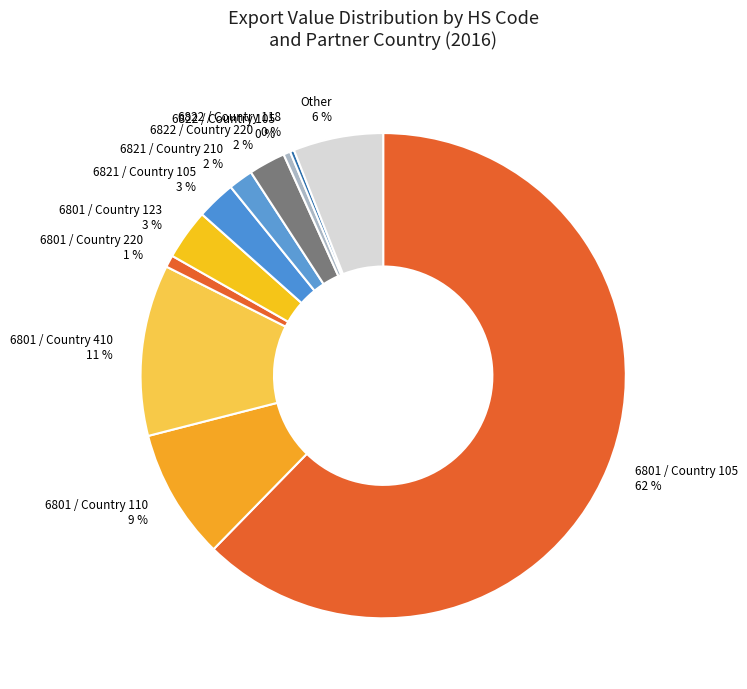

Which slice is the largest?

6801 / Country 105